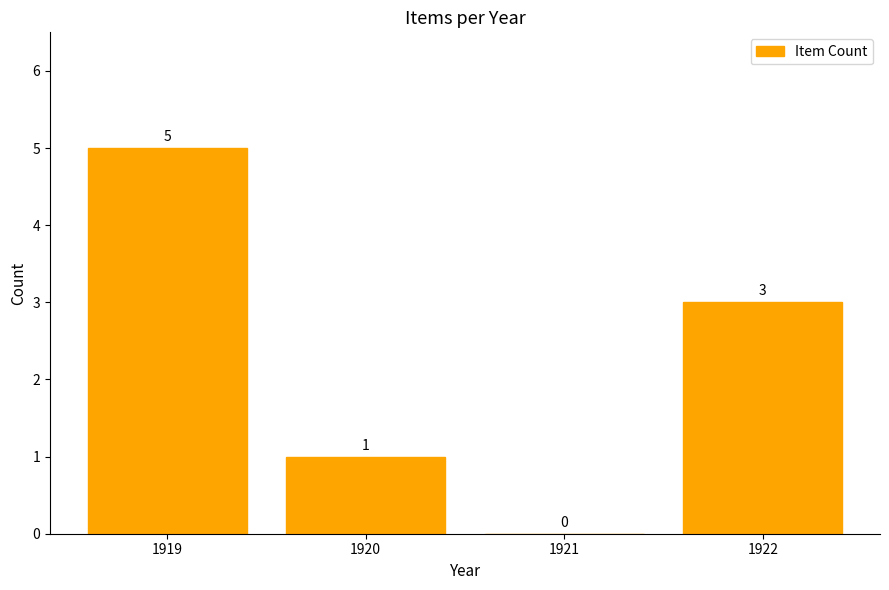

At which label does the data first exceed 3?

1919